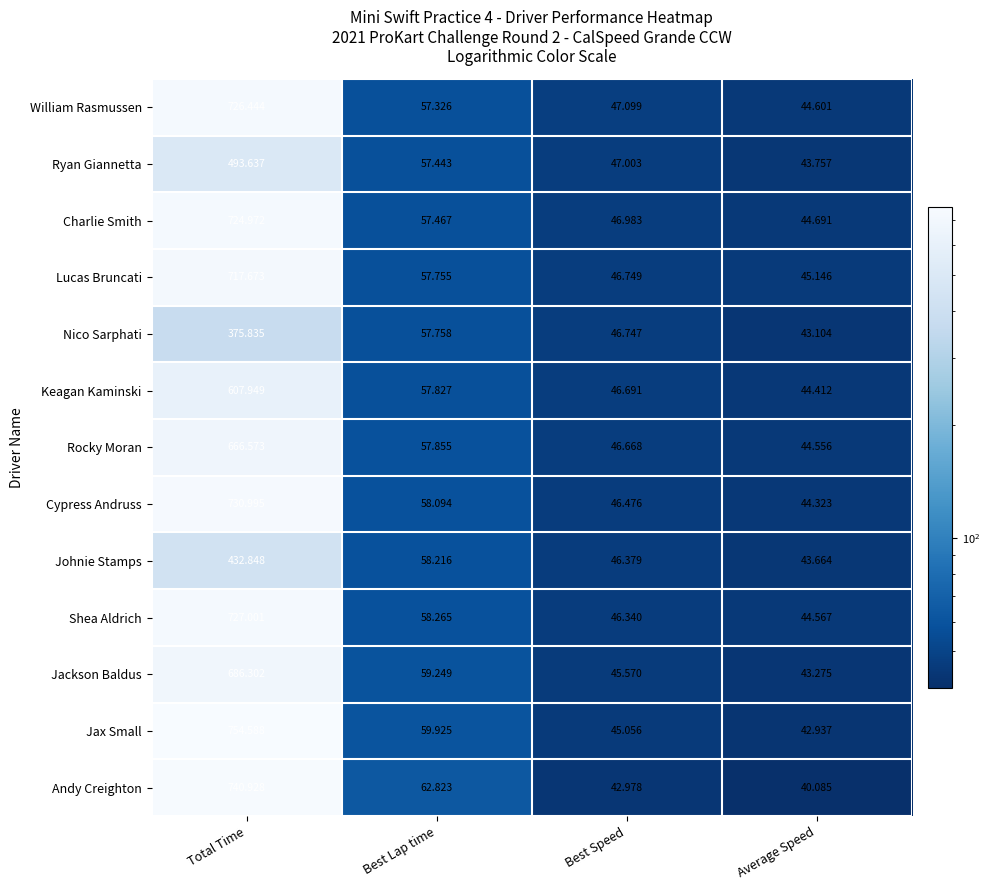

List the labels in order of Shea Aldrich value, smallest first.

Average Speed, Best Speed, Best Lap time, Total Time